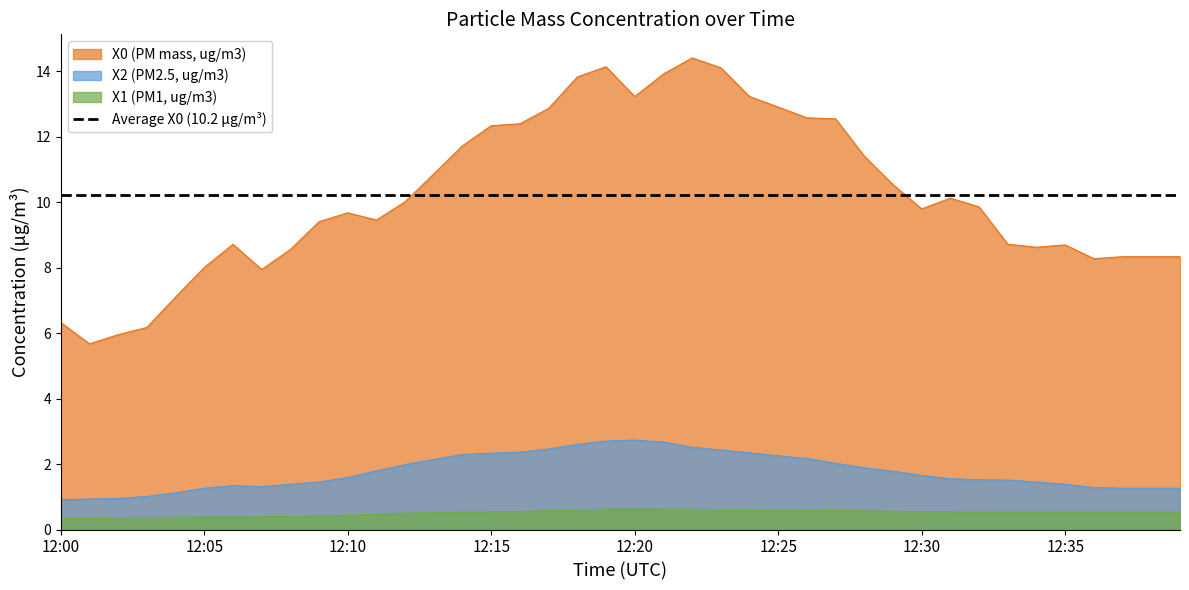

How many values in the X2 (PM2.5, ug/m3) series exceed 1?

37